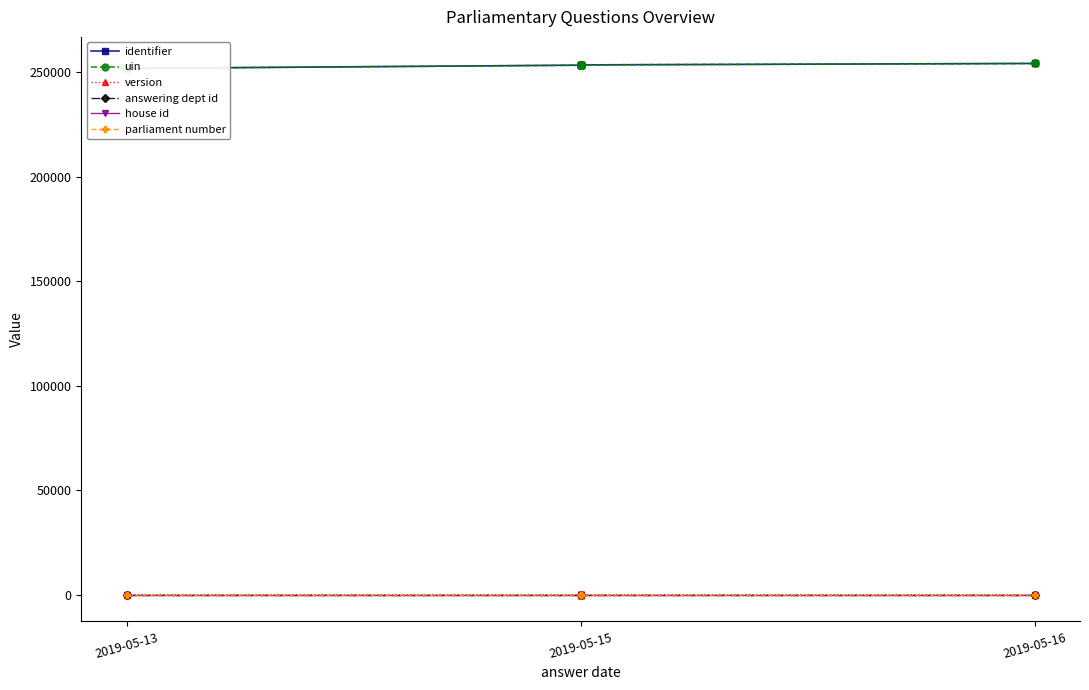

True or false: parliament number and uin intersect in this chart.

False